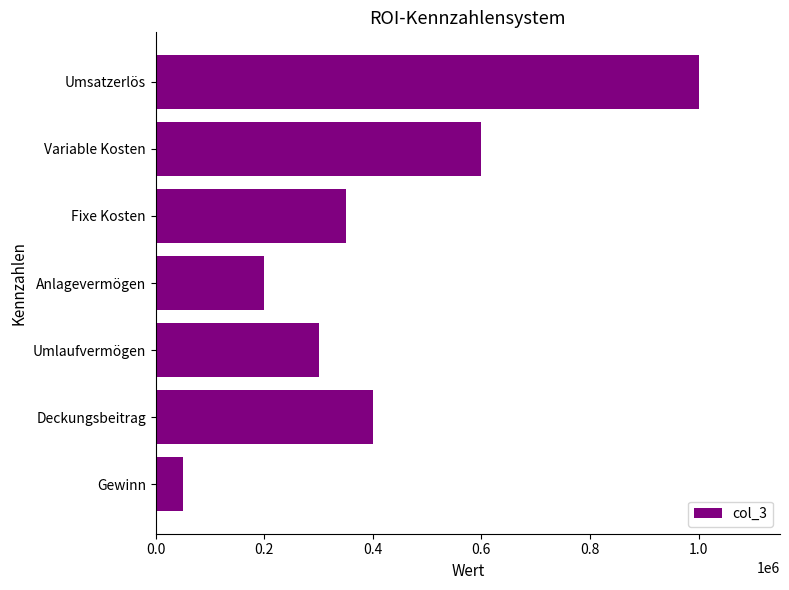

True or false: the data shows 484978 at Umlaufvermögen.

False